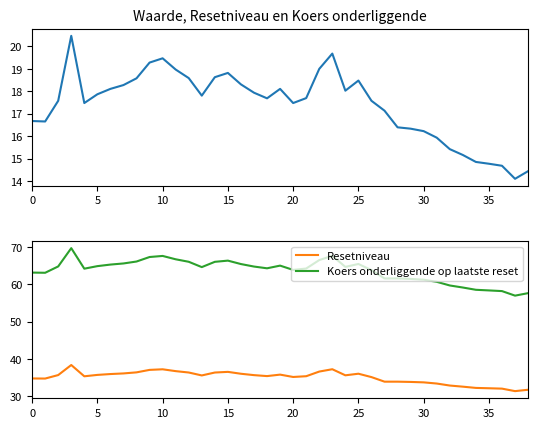

What is the highest value of the Koers onderliggende op laatste reset series?

69.7